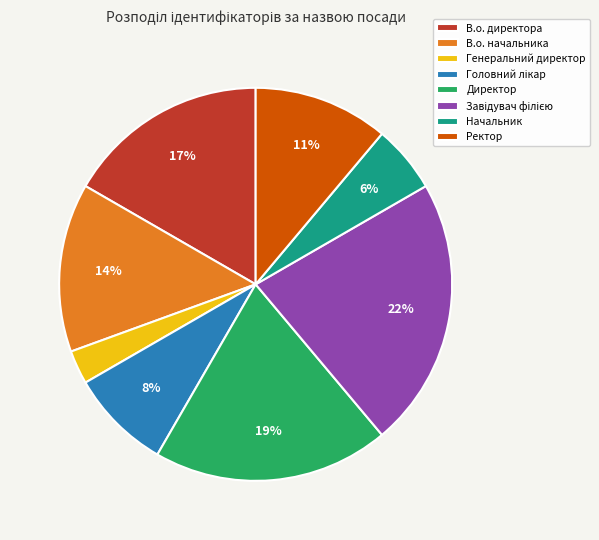

How many slices are in this pie chart?

8